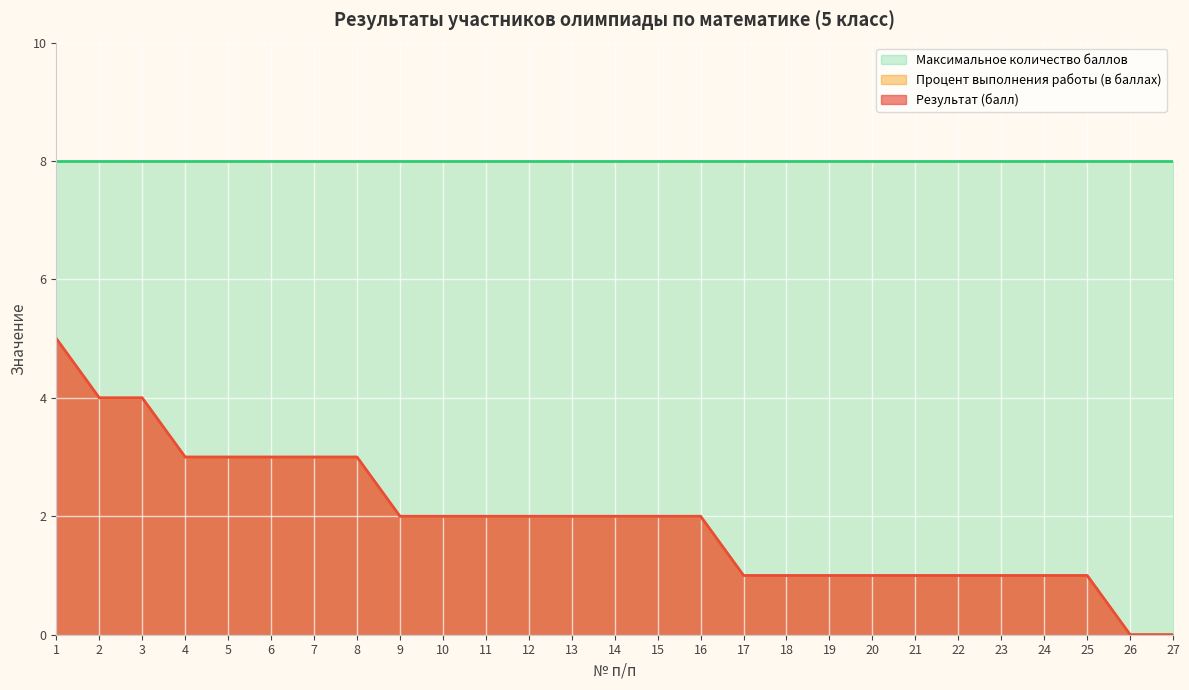

What is the sum of all Процент выполнения работы values?

53